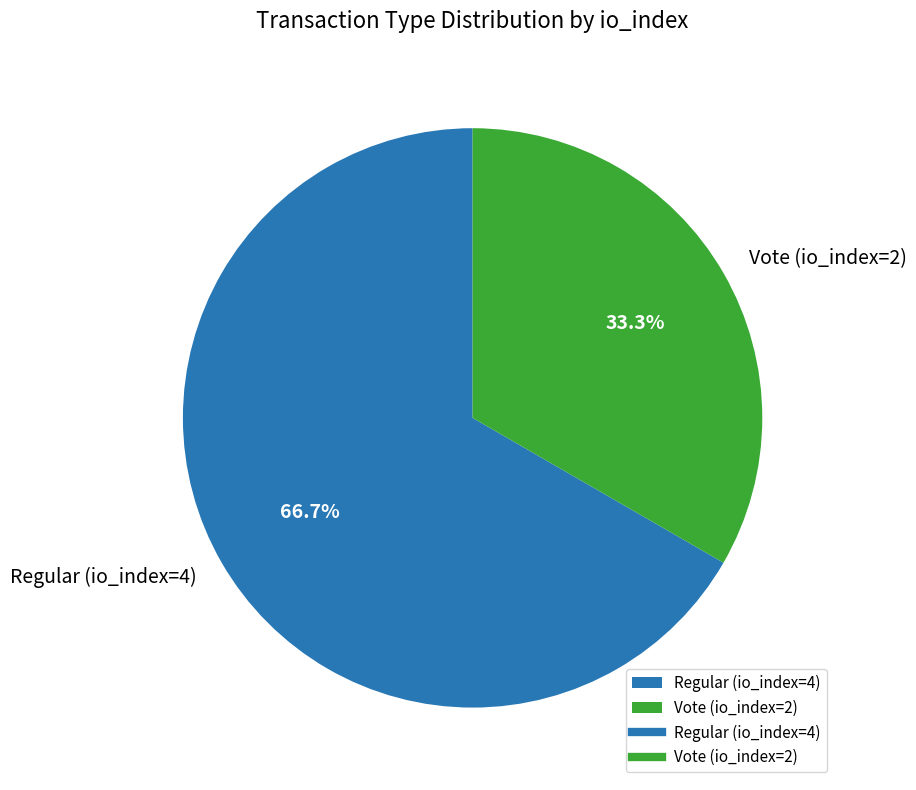

Rank the categories by value from highest to lowest.

Regular (io_index=4), Vote (io_index=2)